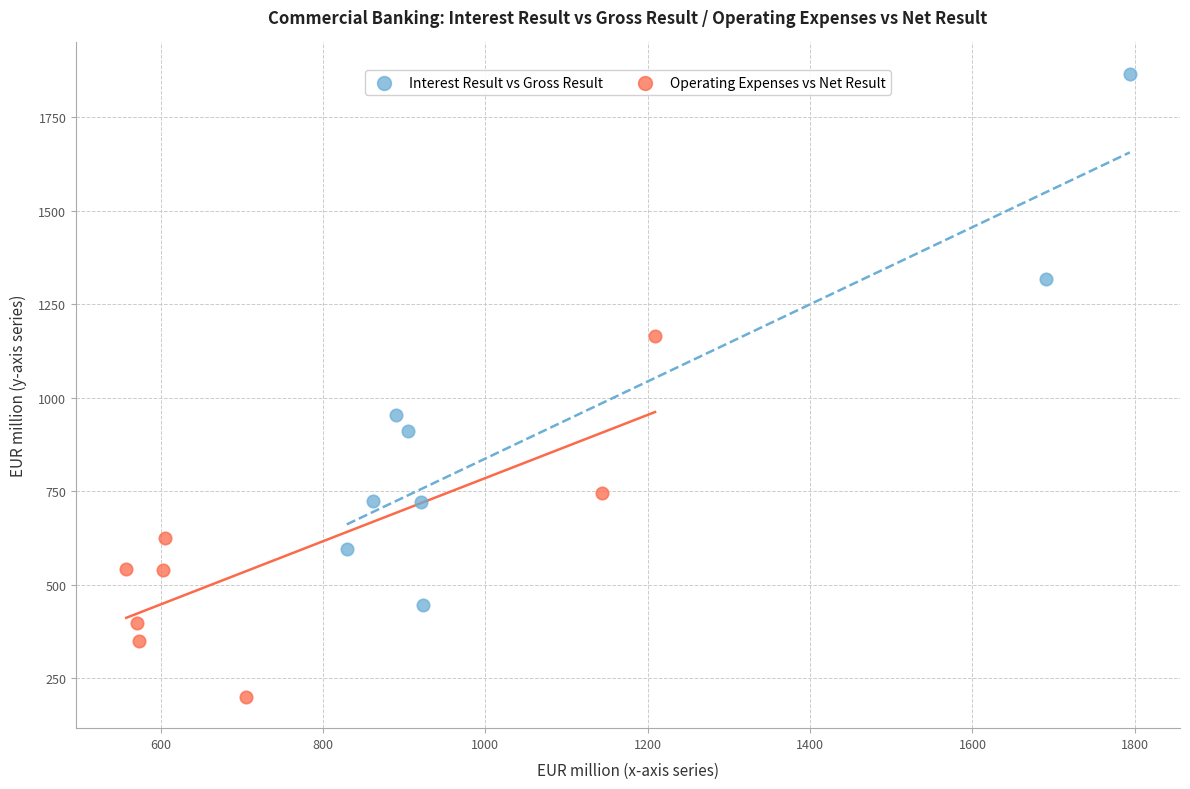

Which series contains the highest Y value?

Interest Result vs Gross Result